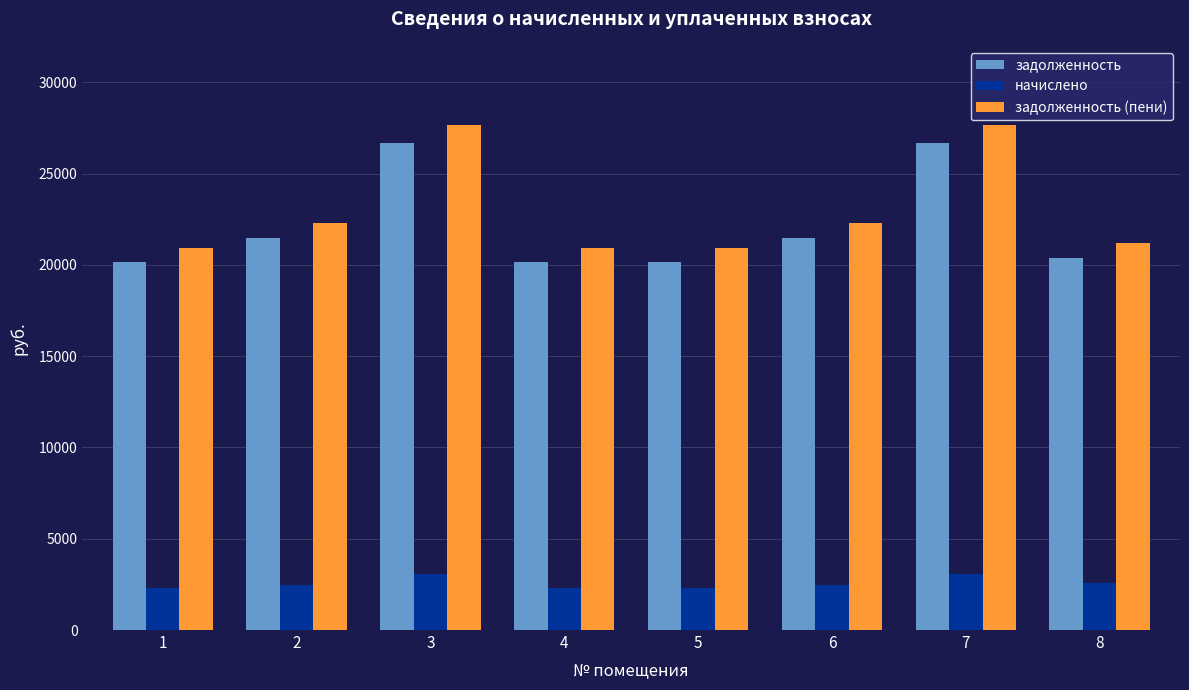

What is the minimum value shown in the chart?

2310.8